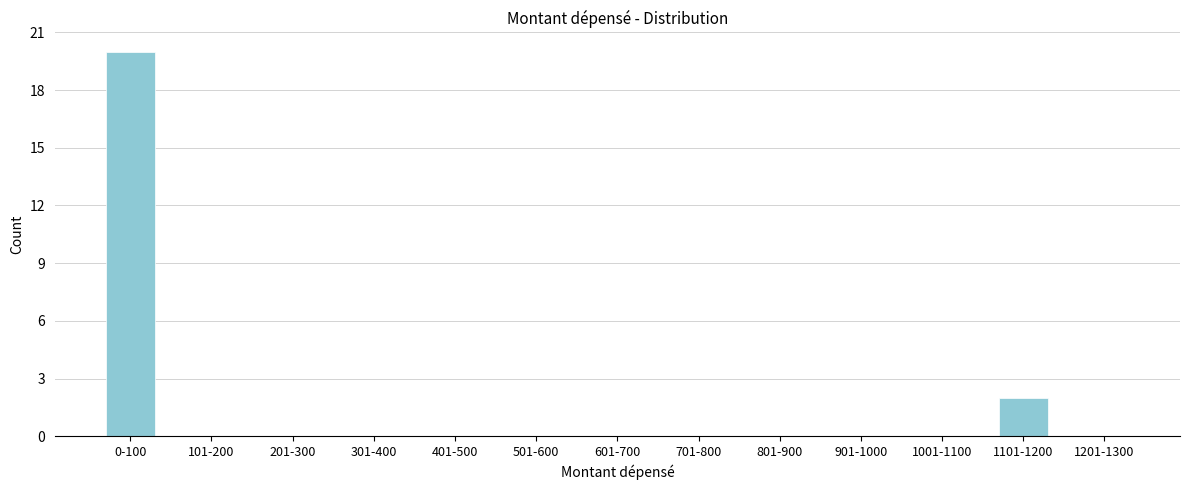

Reading right to left, extract all data points from this chart.

1201-1300=0	1101-1200=2	1001-1100=0	901-1000=0	801-900=0	701-800=0	601-700=0	501-600=0	401-500=0	301-400=0	201-300=0	101-200=0	0-100=20